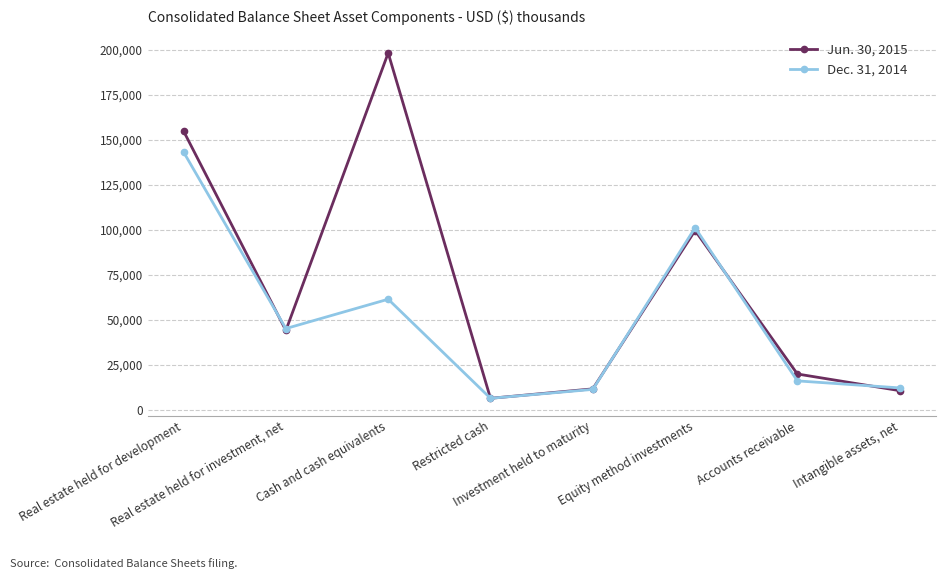

The value of Dec. 31, 2014 at Cash and cash equivalents is 37540. True or false?

False